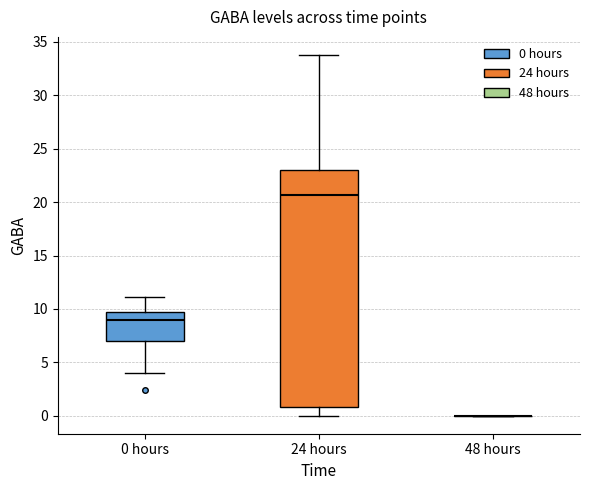

Reading left to right, read every box against the y-axis: the position of its median line, the range the box covers, and the ends of its whiskers. The values are not printed on the chart, so give them approximately, as read against the axis.

0 hours: median 9.0, box 7.0 to 9.5, whiskers 4.0 to 11.0
24 hours: median 20.5, box 1.0 to 23.0, whiskers 0.0 to 34.0
48 hours: box collapsed to a line at 0.0, whiskers 0.0 to 0.0